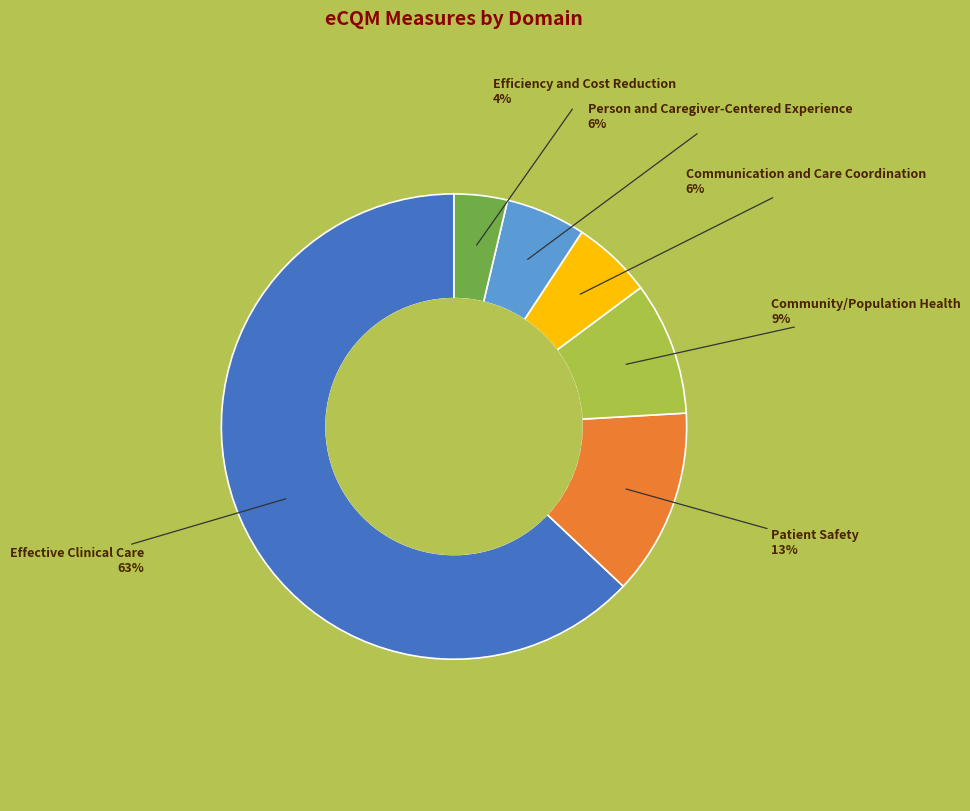

Is there any slice that represents more than half of the pie?

Yes